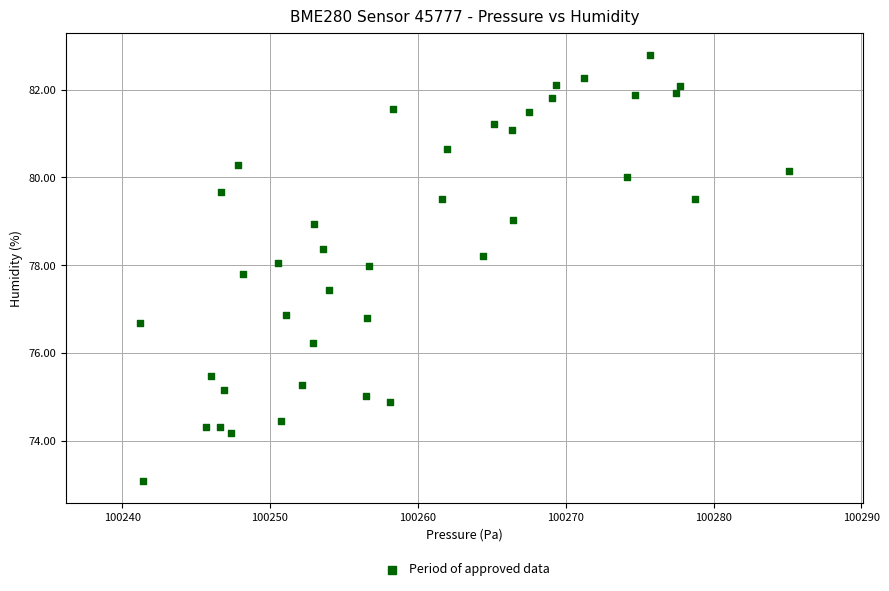

What is the range of Y values (max minus min)?

9.7